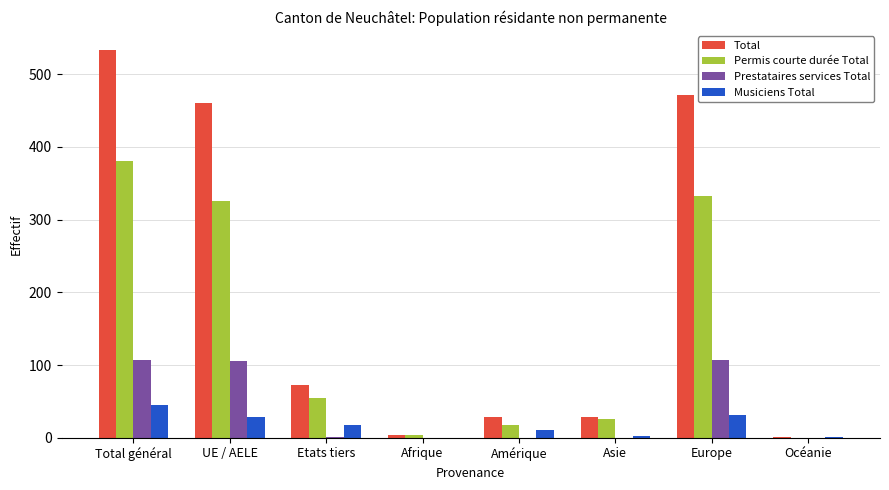

Is it true that Permis courte durée Total equals 26 at Asie?

True